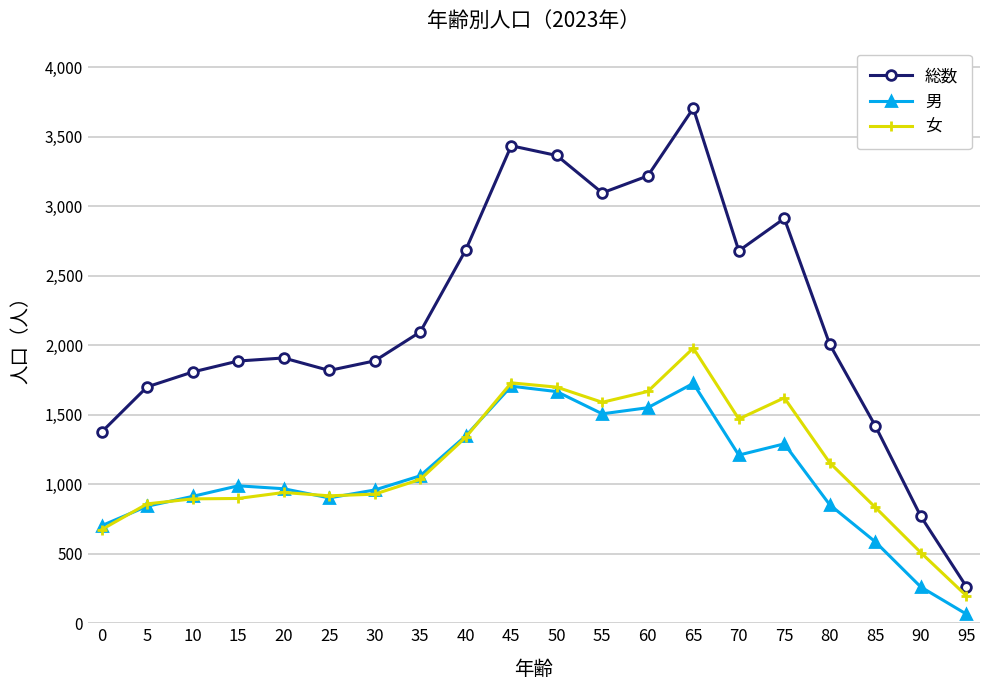

What is the difference between the maximum and second lowest values in the 男 series?

1465